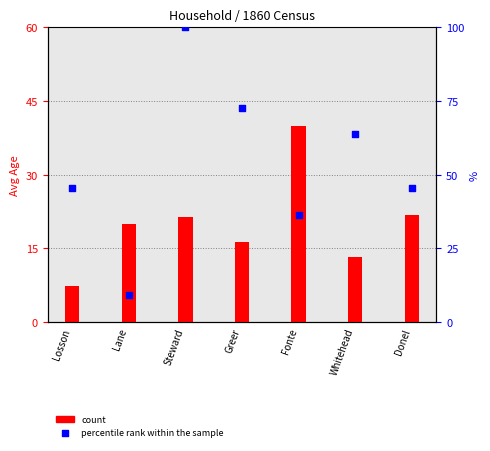

Is the value of count at Steward greater than the value of percentile rank within the sample at Fonte?

No